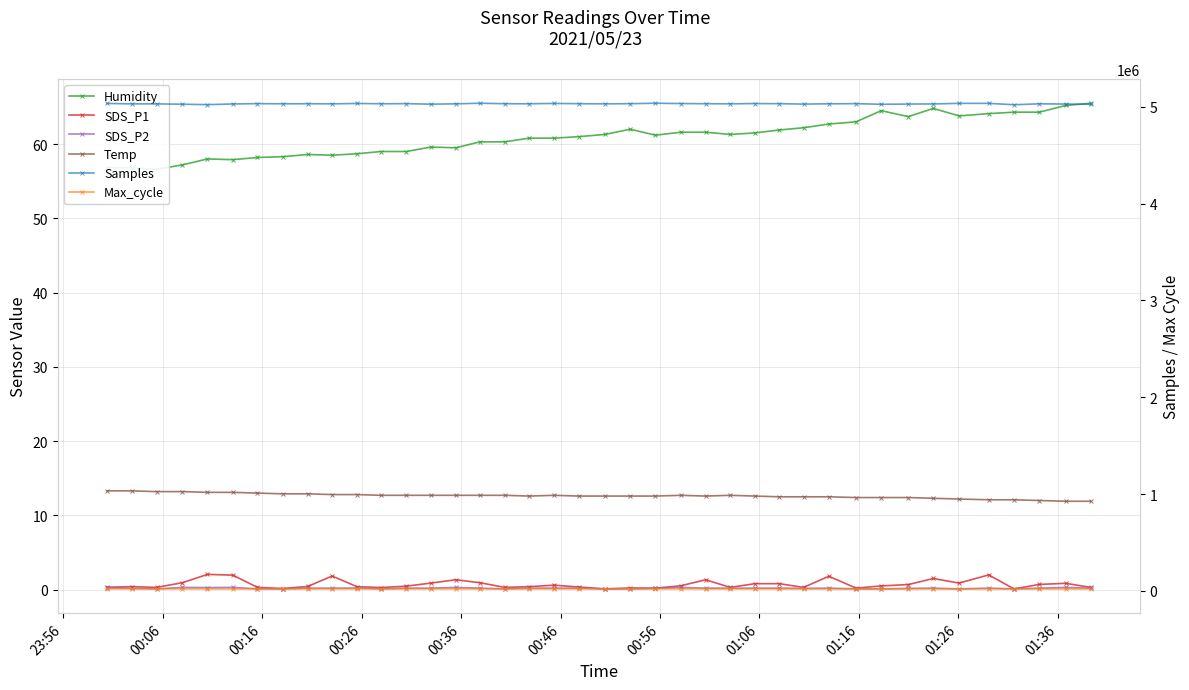

Which series has the widest spread of values?

Samples